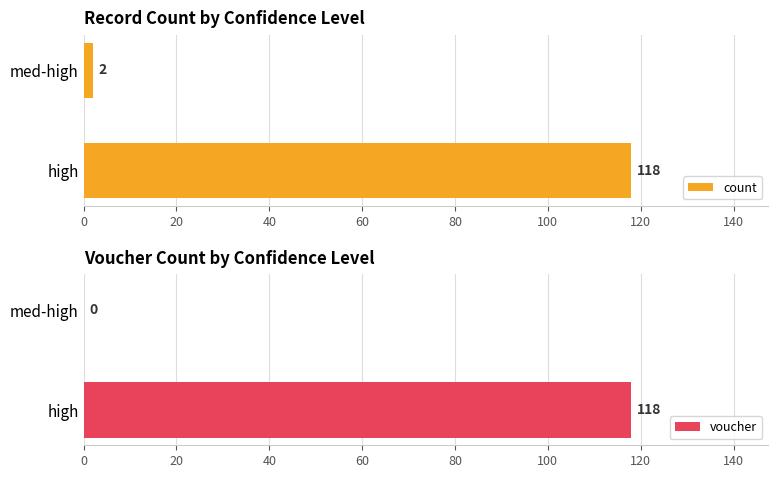

Does the chart contain any negative values?

No